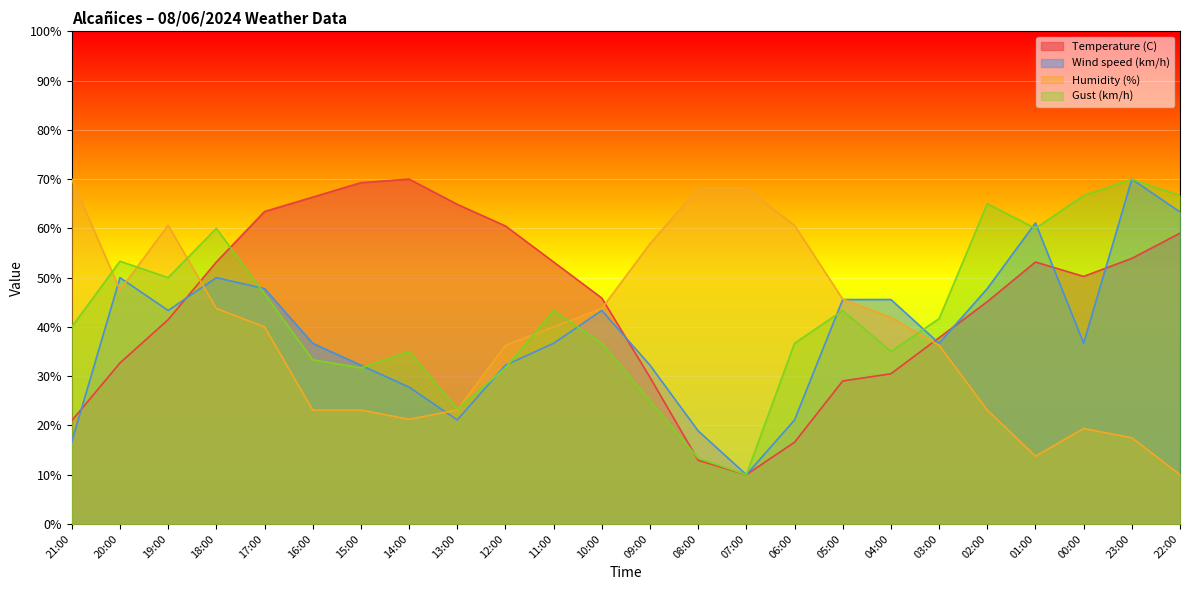

At which category is the sum across all series the highest?

23:00